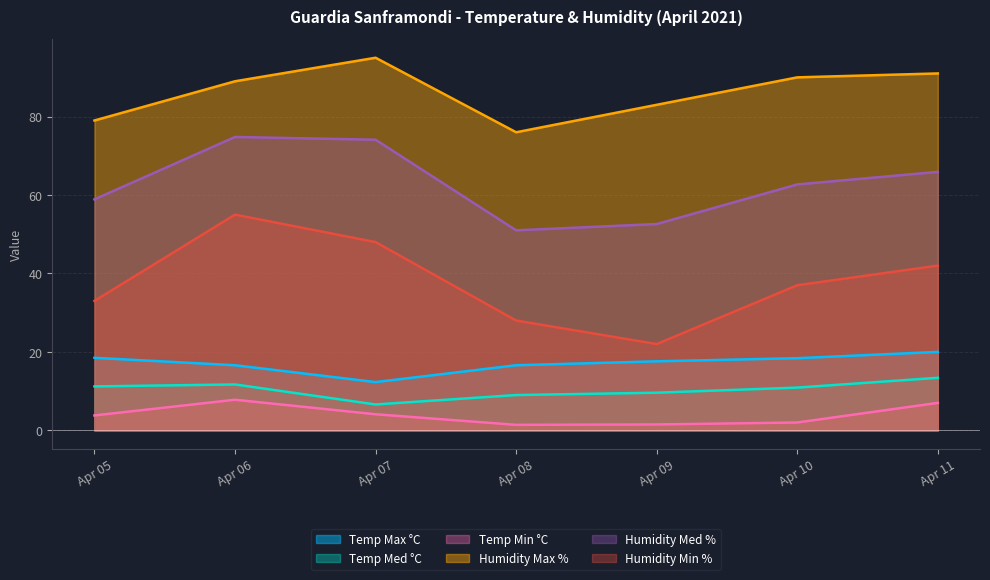

At which label is Humidity Max % closest to 85?

Apr 09